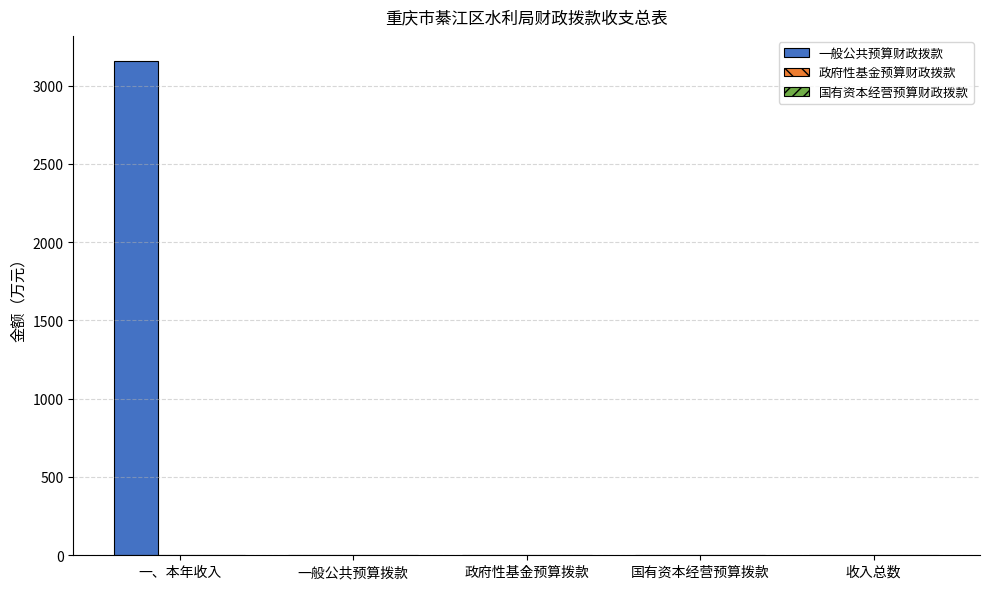

How many values exceed 0?

1